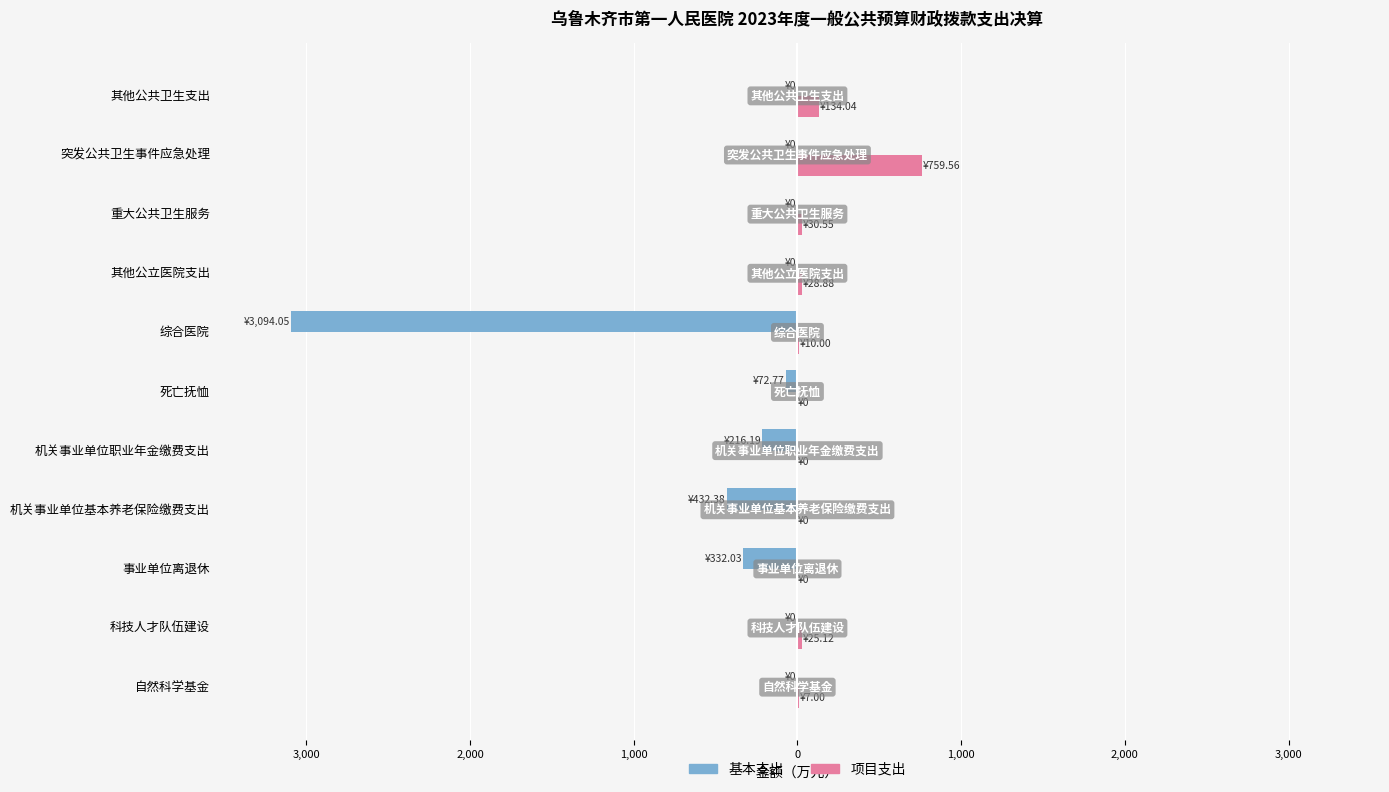

What are all the series names shown in the legend?

基本支出, 项目支出